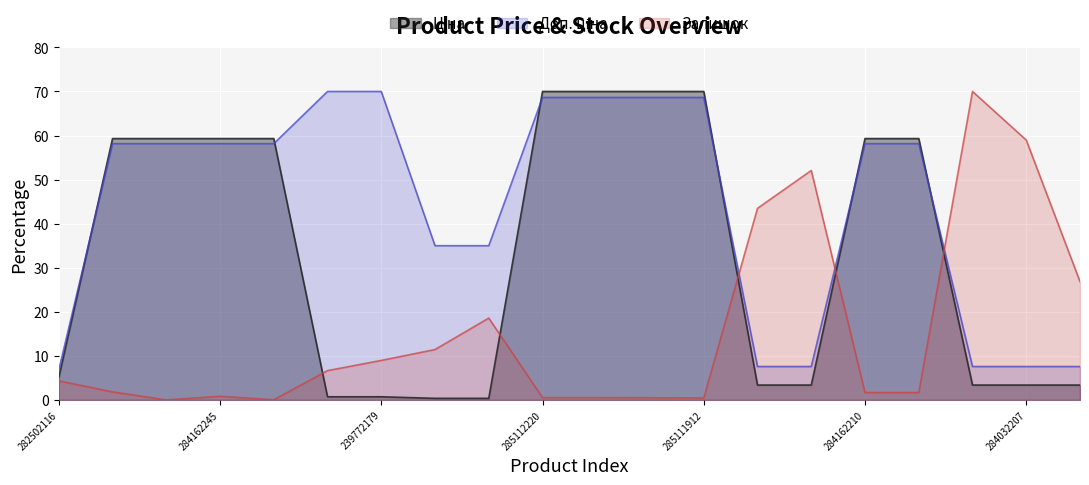

At which category is the sum across all series the highest?

285112220